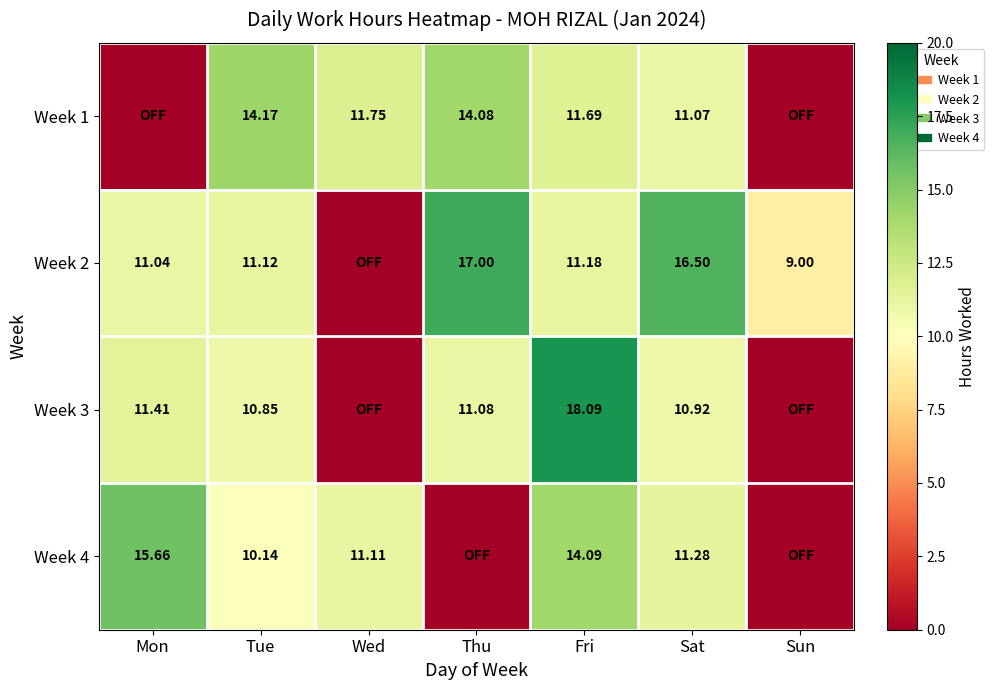

Is it true that Week 1 equals 0.0 at Mon?

True